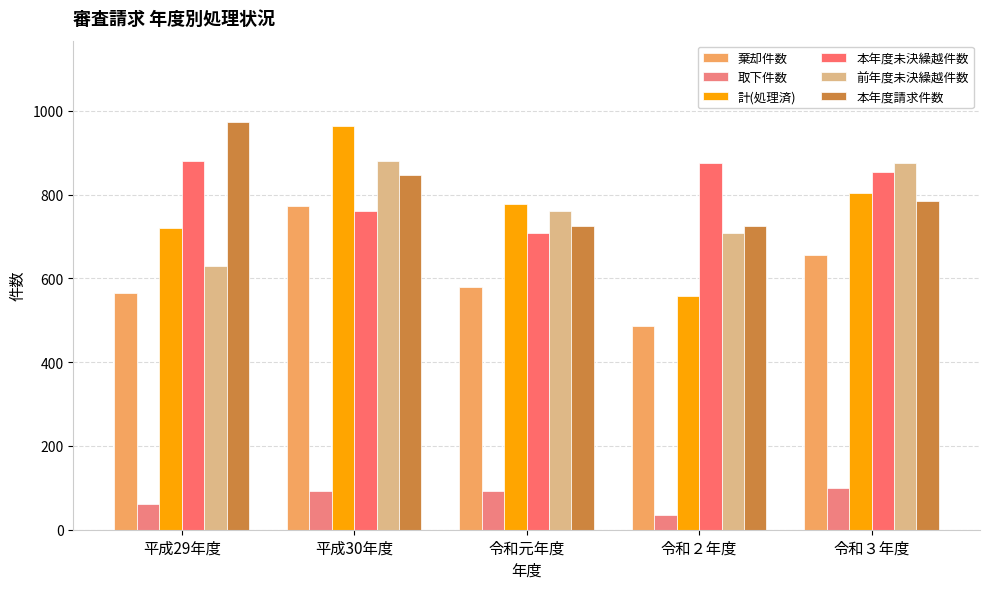

What is the label of the 3rd bar from the left?

令和元年度